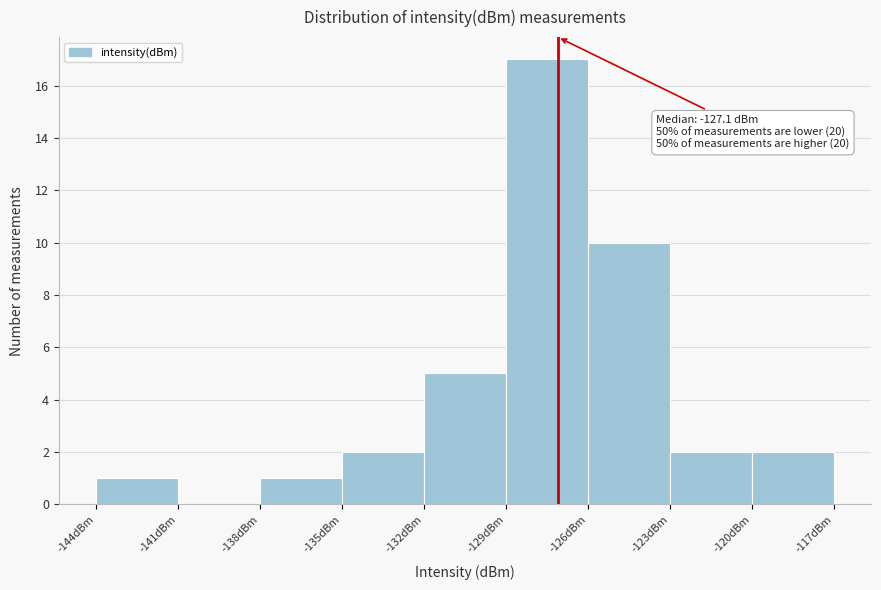

Which range on the x-axis has the tallest bar?

-129 to -126